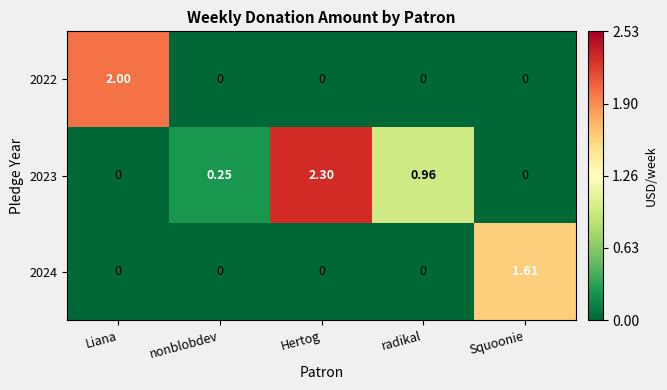

What is the greatest value displayed?

2.3